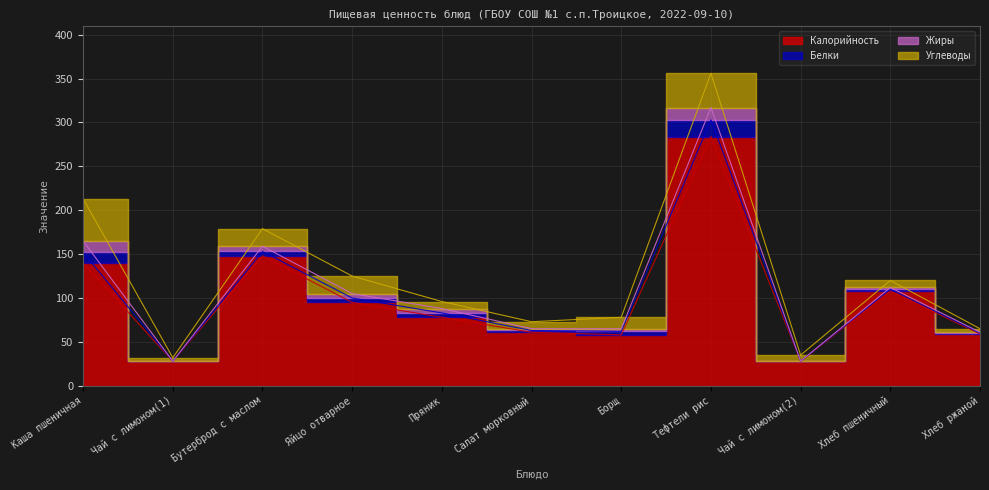

True or false: Калорийность has more than 2 points higher than both neighbors.

True